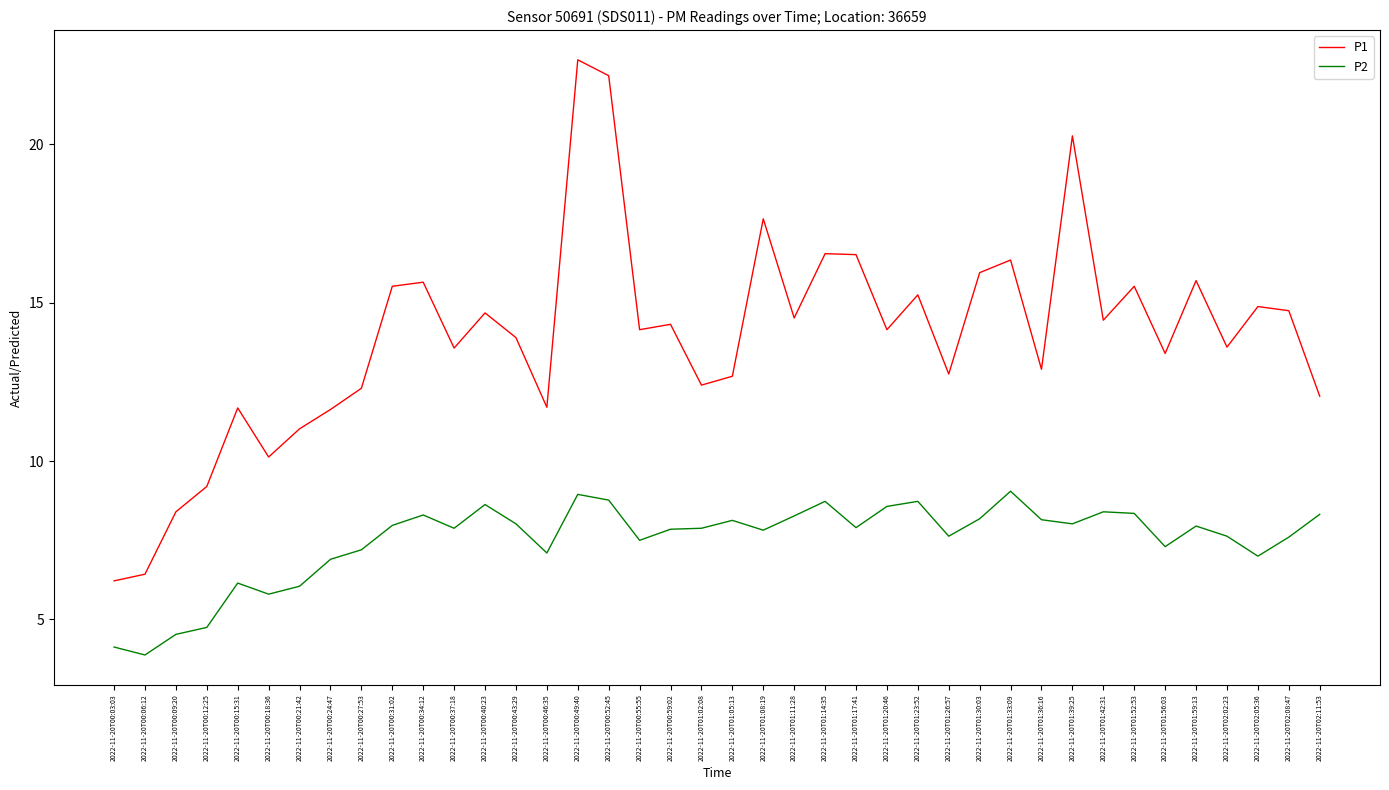

True or false: P2 and P1 cross at least once.

False